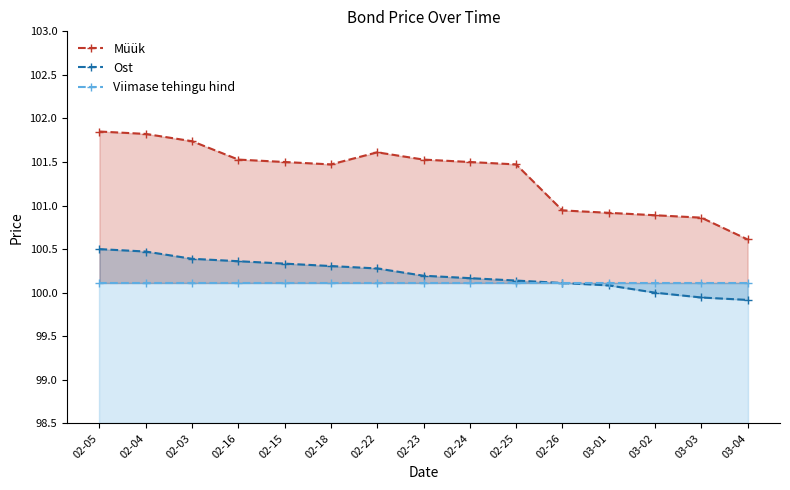

Which series has the largest range (max minus min)?

Müük